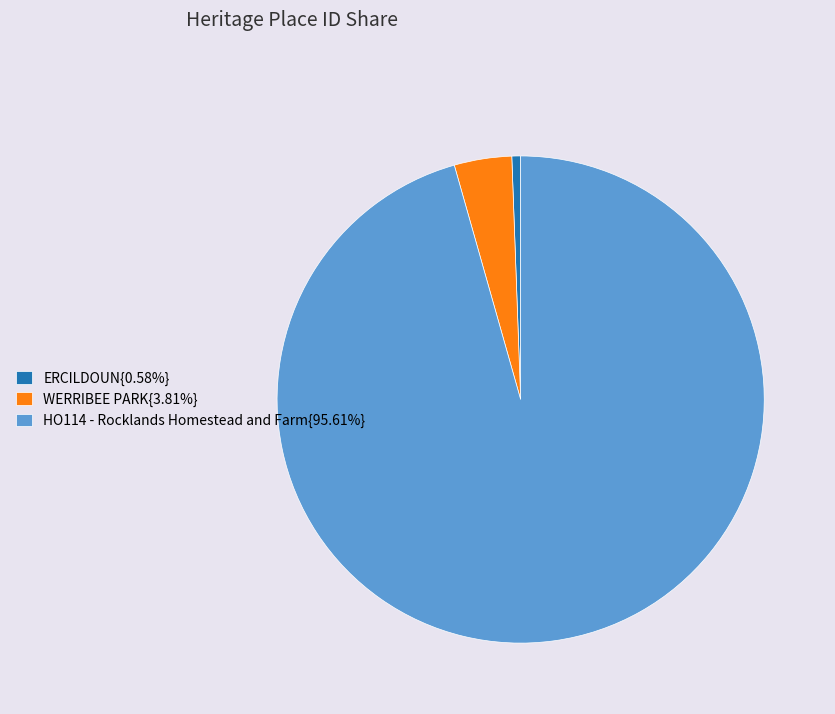

Is the sum of WERRIBEE PARK{3.81%} and ERCILDOUN{0.58%} greater than half?

No